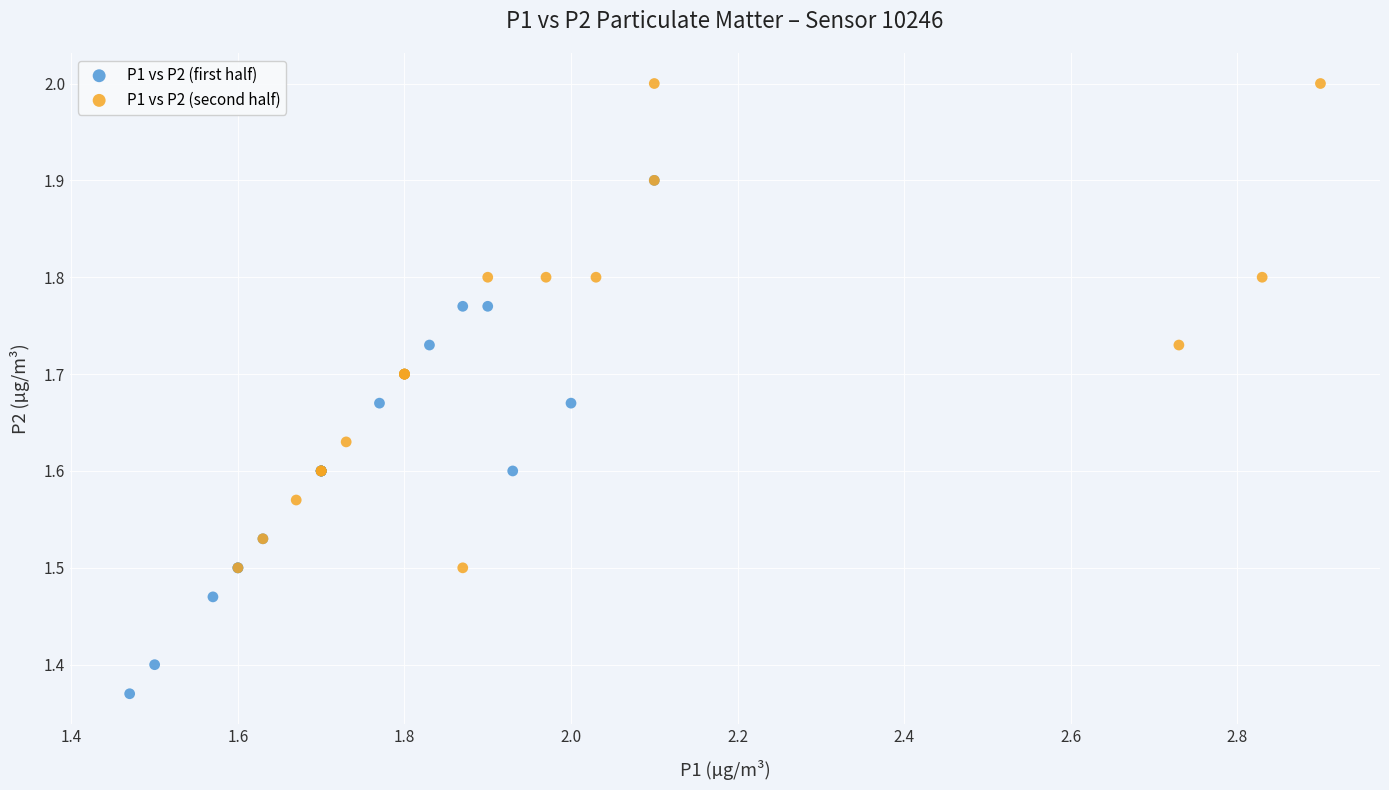

Which series reaches the minimum Y coordinate?

P1 vs P2 (first half)